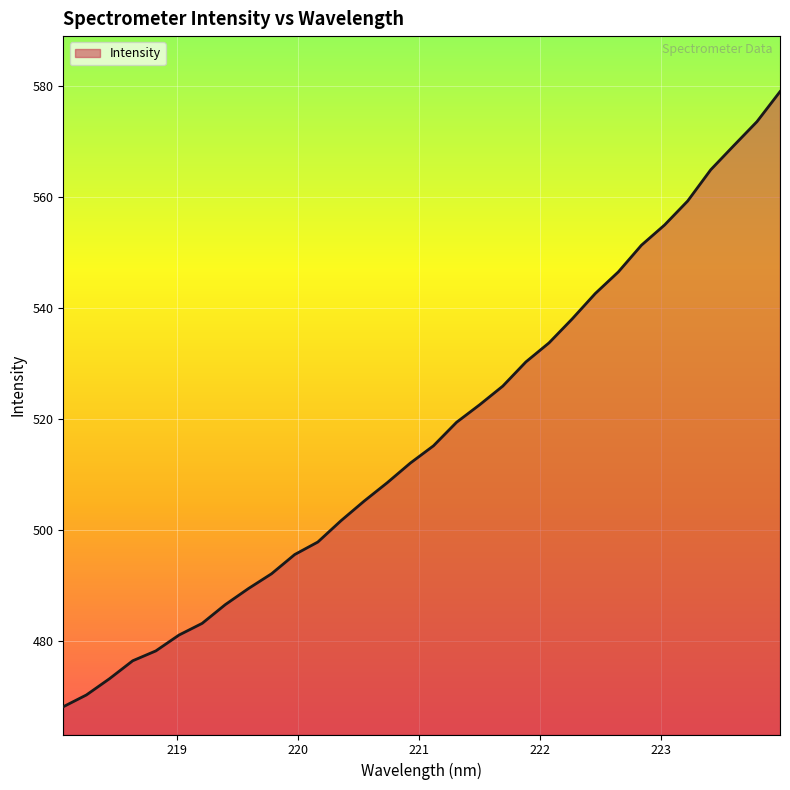

What is the smallest value displayed?

468.1